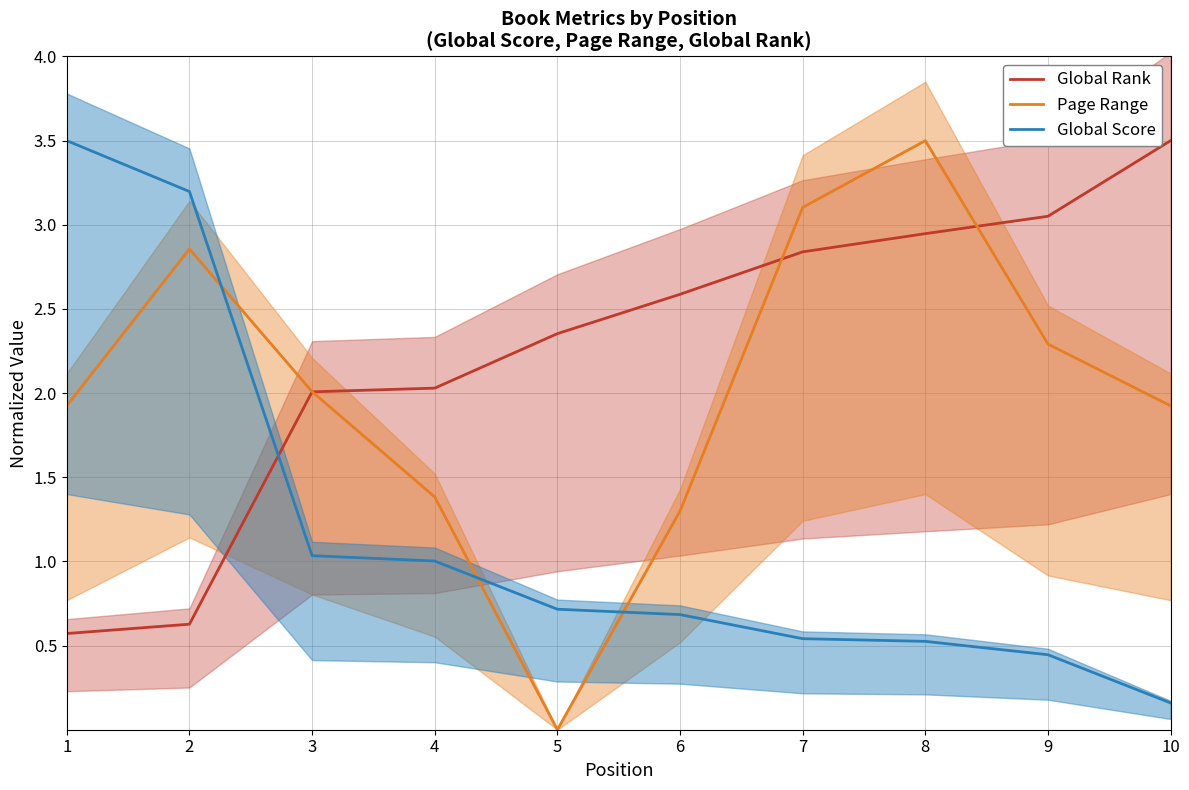

Rank the series by their average value, from lowest to highest.

Global Score, Page Range, Global Rank